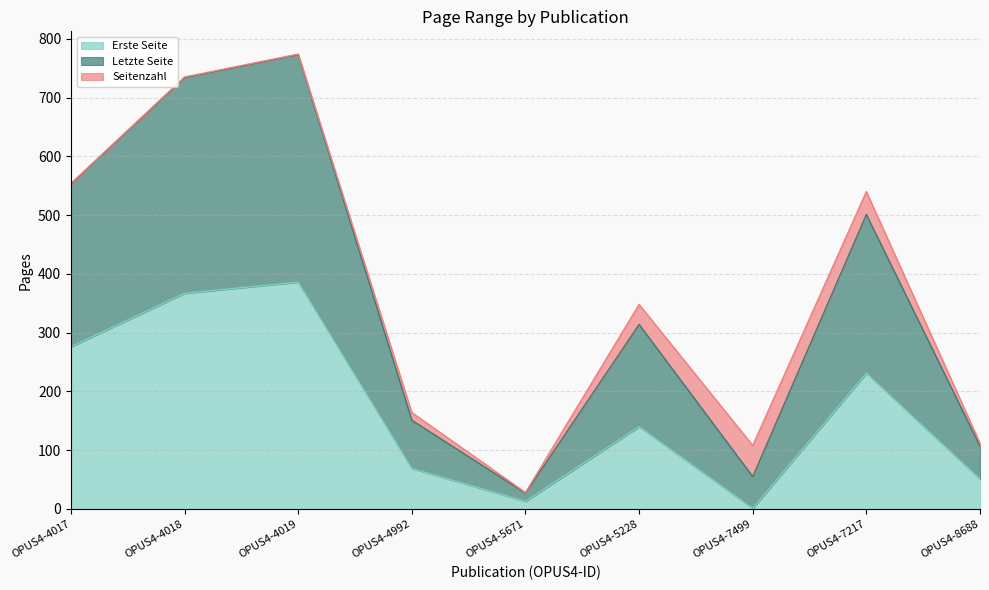

Does the chart display data point markers on the line(s)?

No